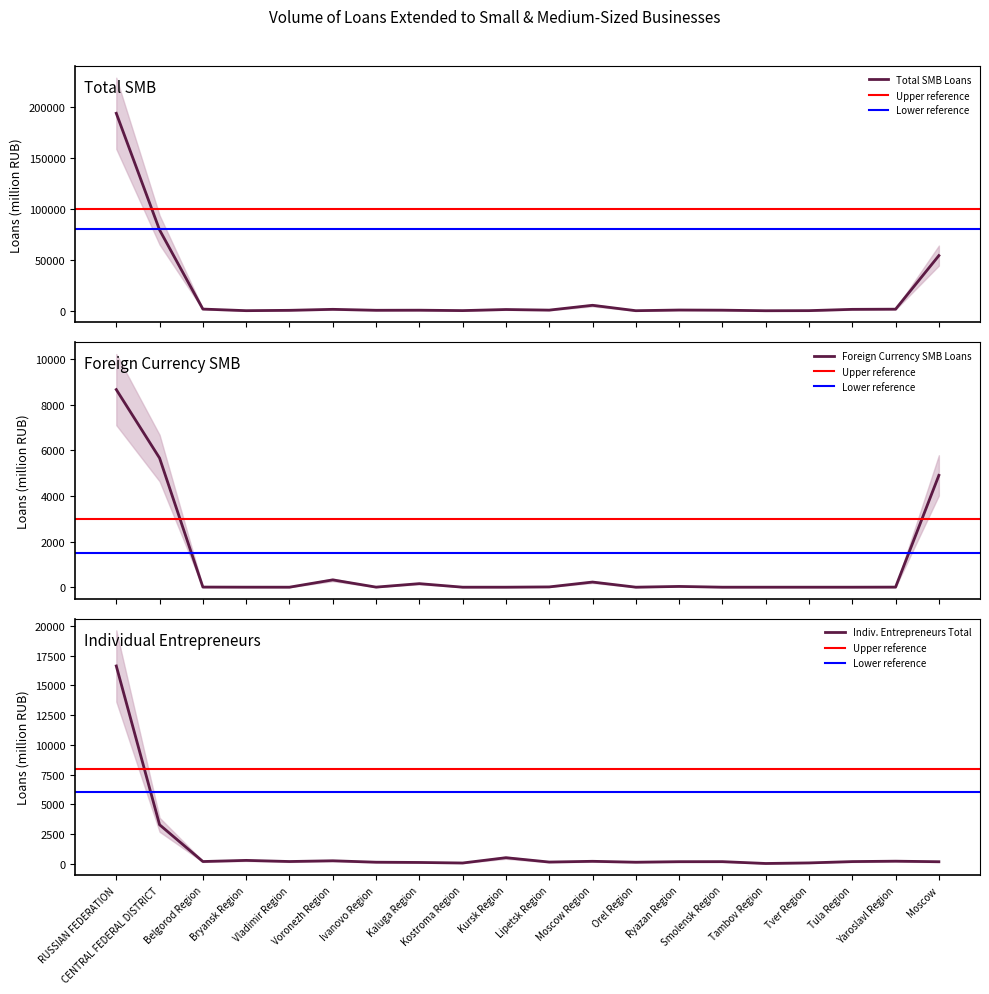

What is the highest value of the FX SMB series?

8660